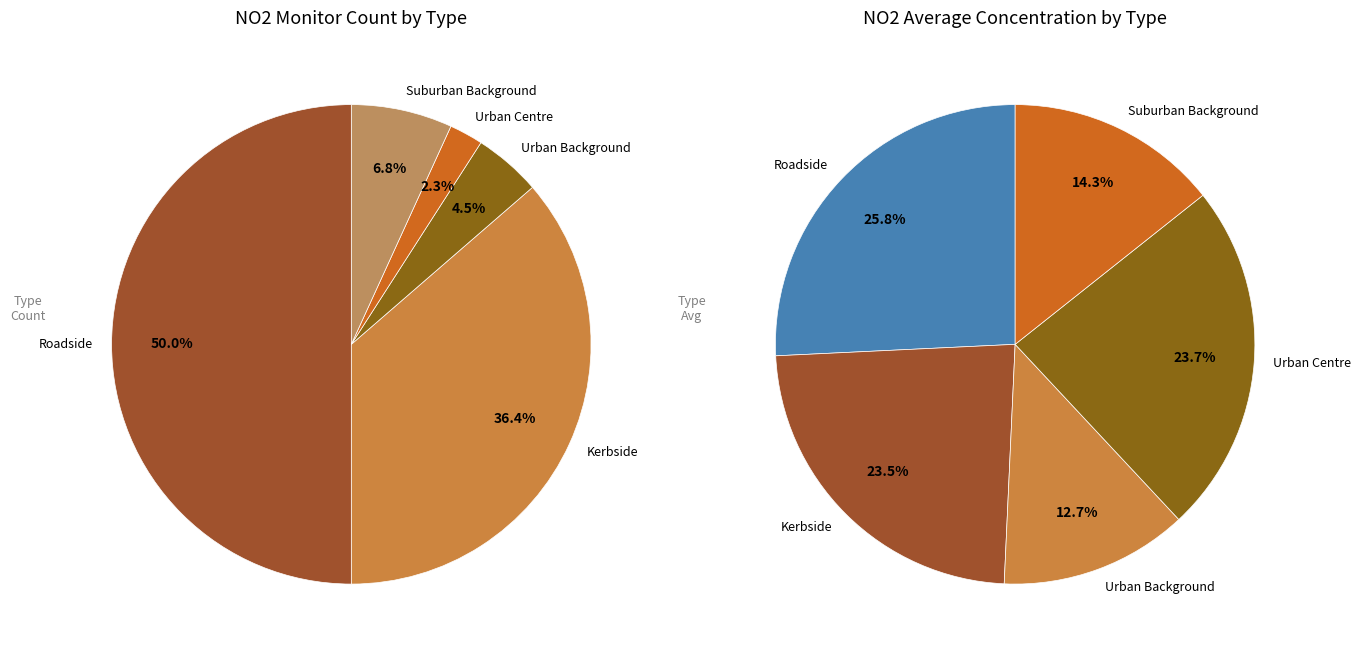

How many slices are in this pie chart?

5